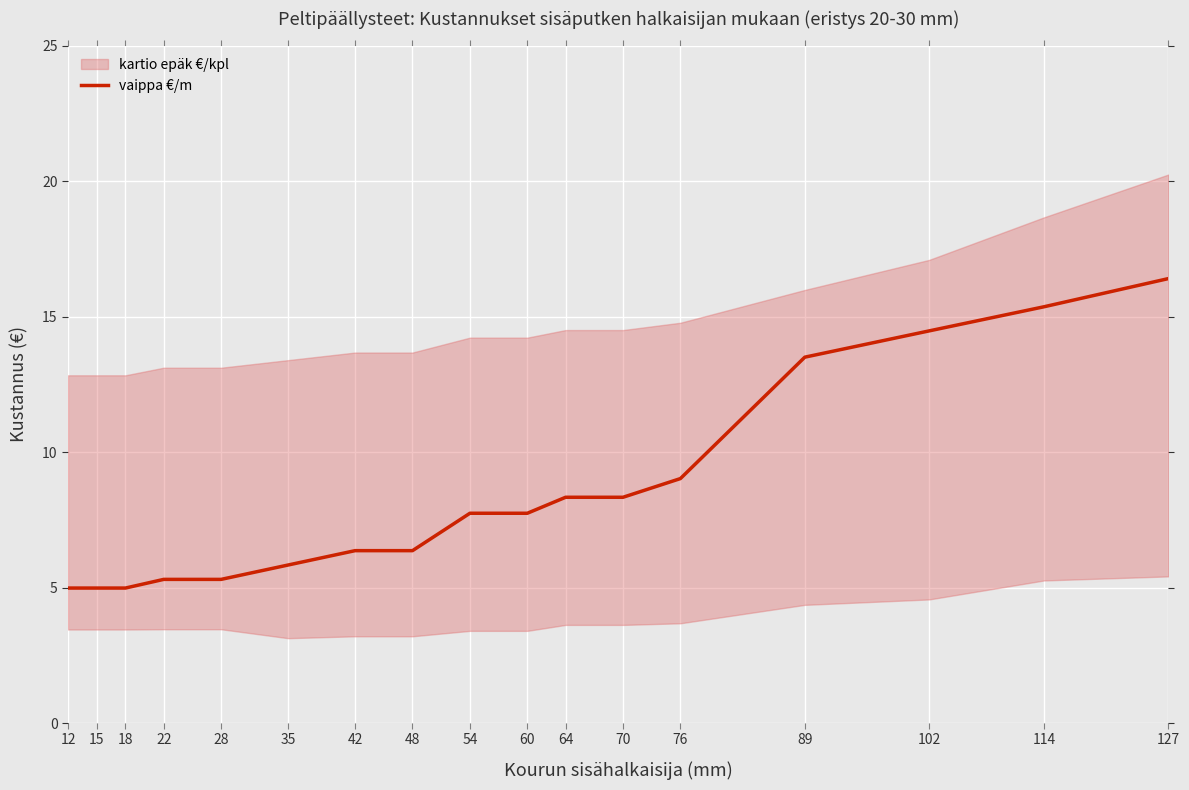

Which label corresponds to the largest value in the chart?

127